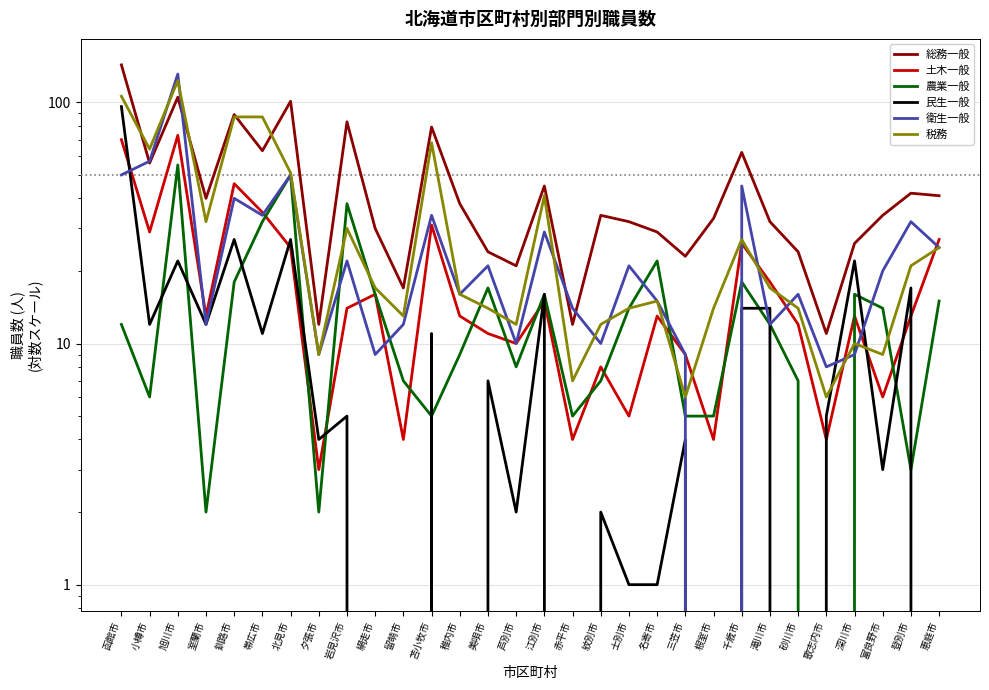

What is the value of the 総務一般 point at the 24th from the left?

32